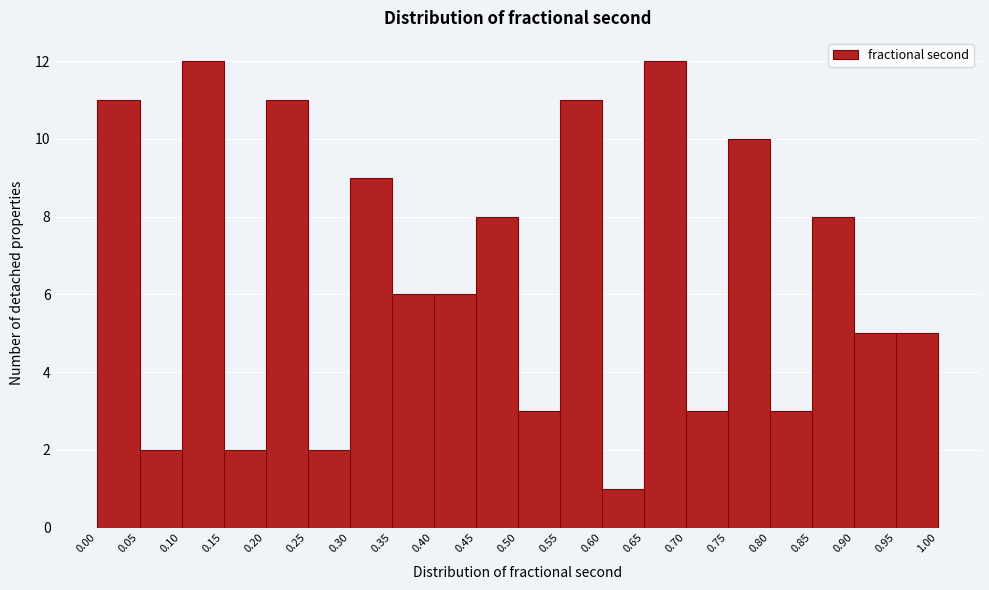

Reading left to right, list every bar in this chart as the range it spans on the x-axis followed by its height. The values are not printed on the chart, so give them approximately, as read against the axis.

0.00 to 0.05: 11
0.05 to 0.10: 2
0.10 to 0.15: 12
0.15 to 0.20: 2
0.20 to 0.25: 11
0.25 to 0.30: 2
0.30 to 0.35: 9
0.35 to 0.40: 6
0.40 to 0.45: 6
0.45 to 0.50: 8
0.50 to 0.55: 3
0.55 to 0.60: 11
0.60 to 0.65: 1
0.65 to 0.70: 12
0.70 to 0.75: 3
0.75 to 0.80: 10
0.80 to 0.85: 3
0.85 to 0.90: 8
0.90 to 0.95: 5
0.95 to 1.00: 5